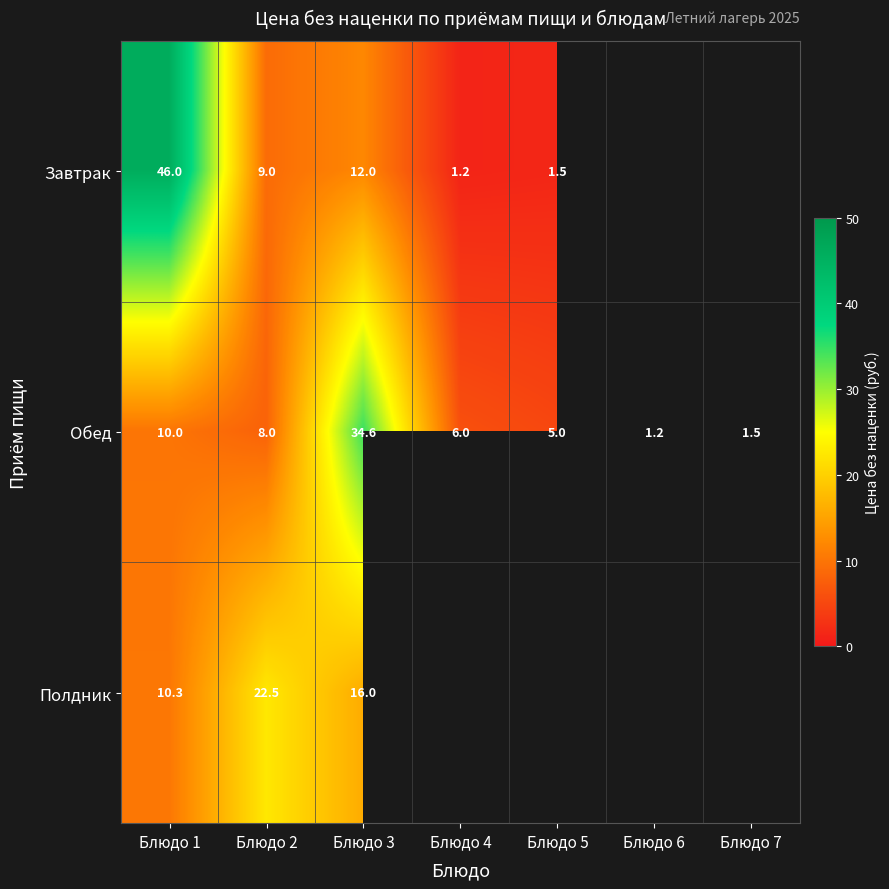

What is the highest value of the Обед series?

34.6